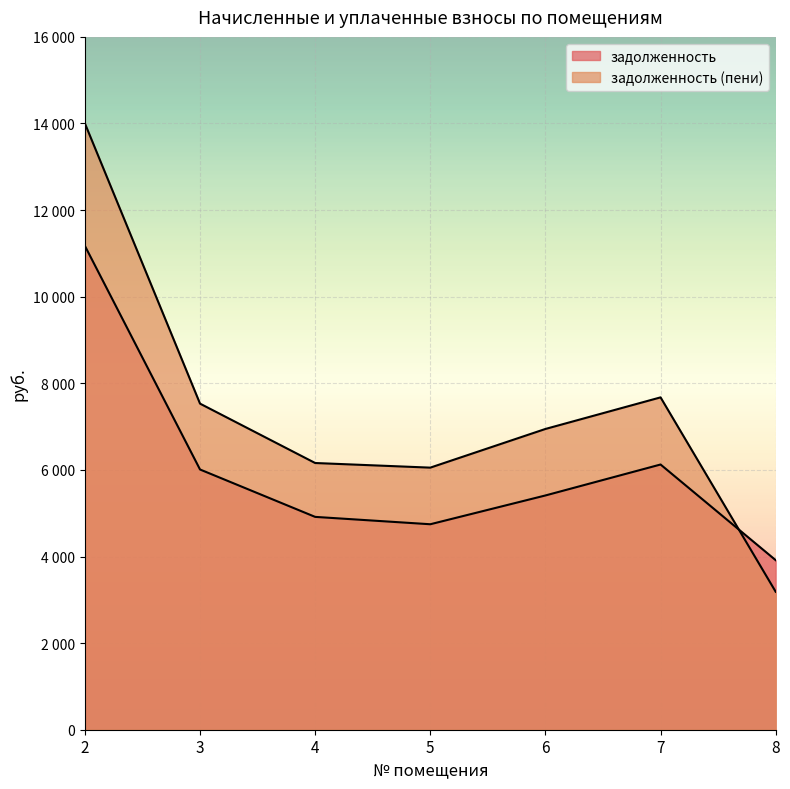

What is the spread (max minus min) of values at 7?

1550.3